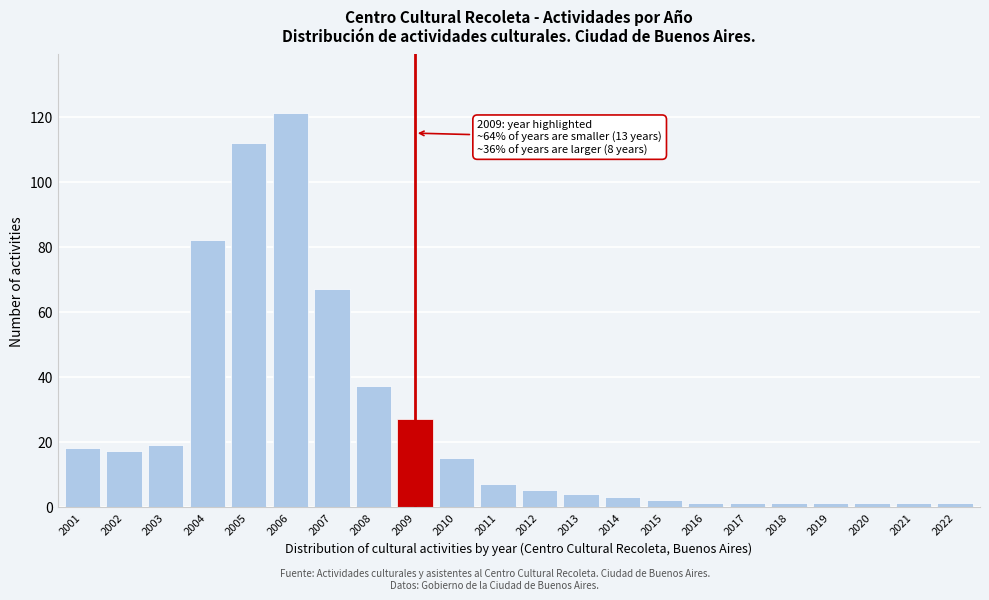

Reading left to right, list all the values displayed in this chart.

2001=18	2002=17	2003=19	2004=82	2005=112	2006=121	2007=67	2008=37	2009=27	2010=15	2011=7	2012=5	2013=4	2014=3	2015=2	2016=1	2017=1	2018=1	2019=1	2020=1	2021=1	2022=1